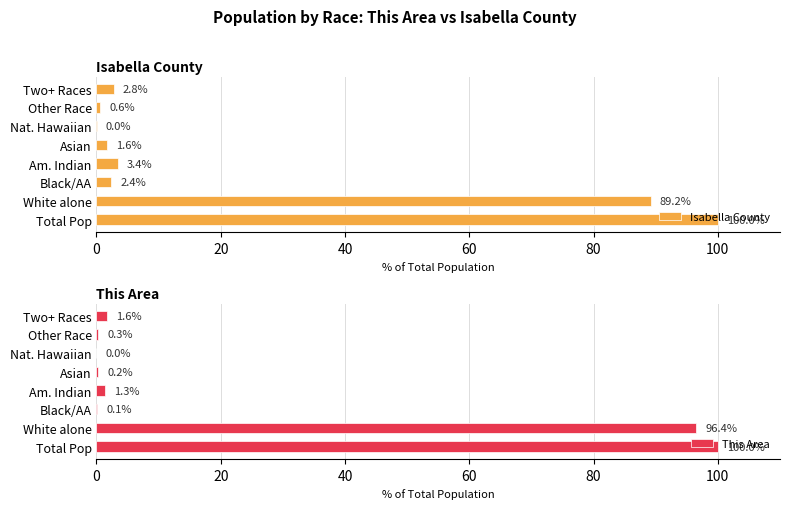

What is the sum of all Isabella County values?

200.0